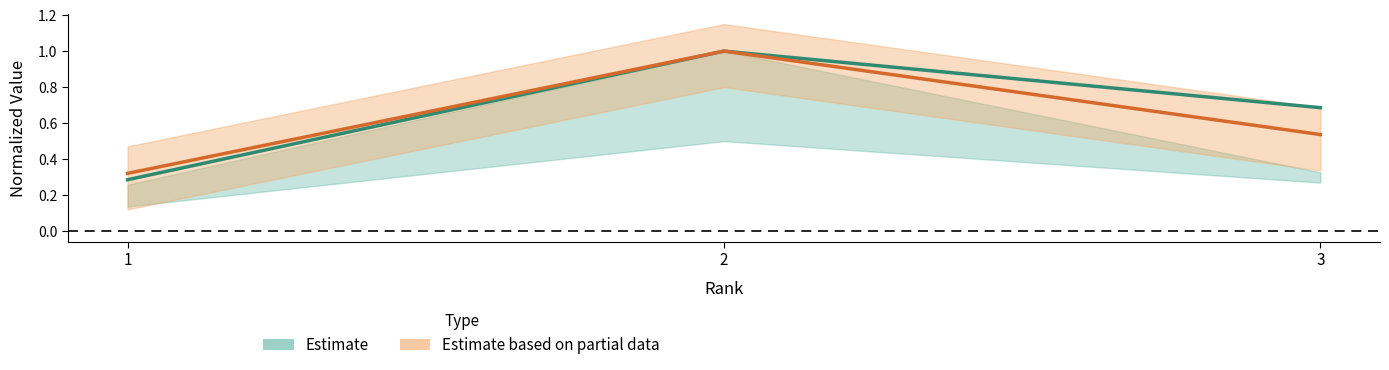

What is the average value of the Total Docs. (2023) series?

0.6